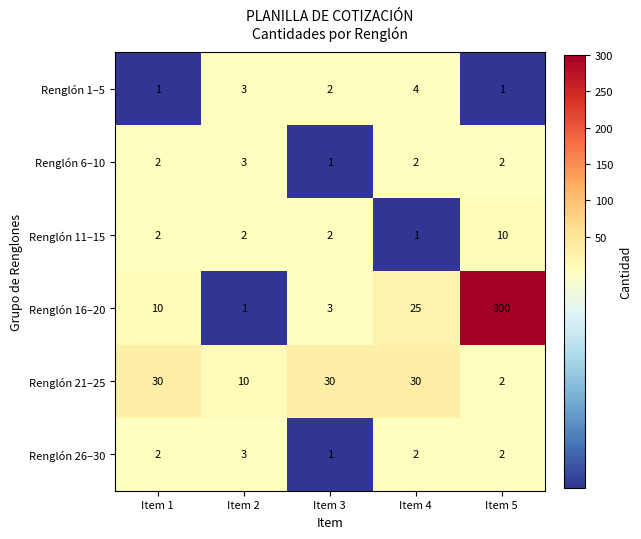

List the labels in order of Renglón 16–20 value, largest first.

Item 5, Item 4, Item 1, Item 3, Item 2